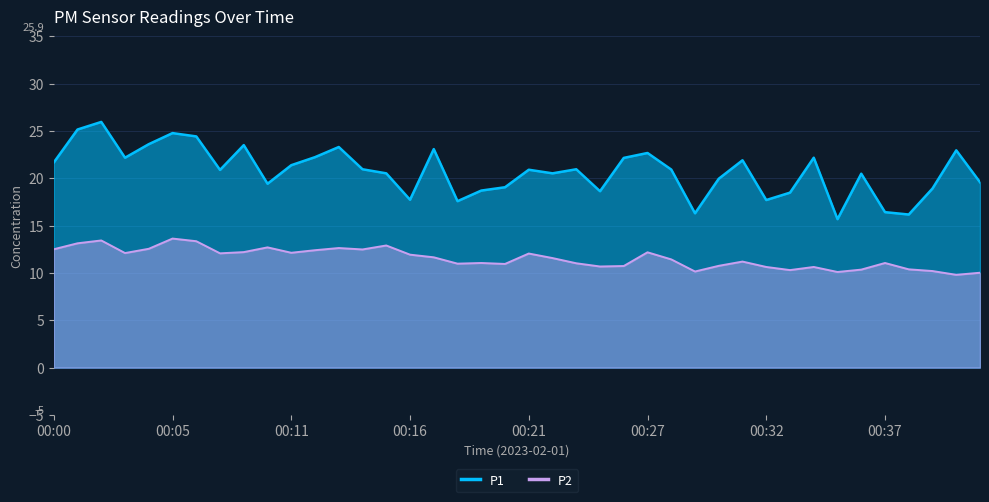

Which has a higher value, 13 or 18?

13